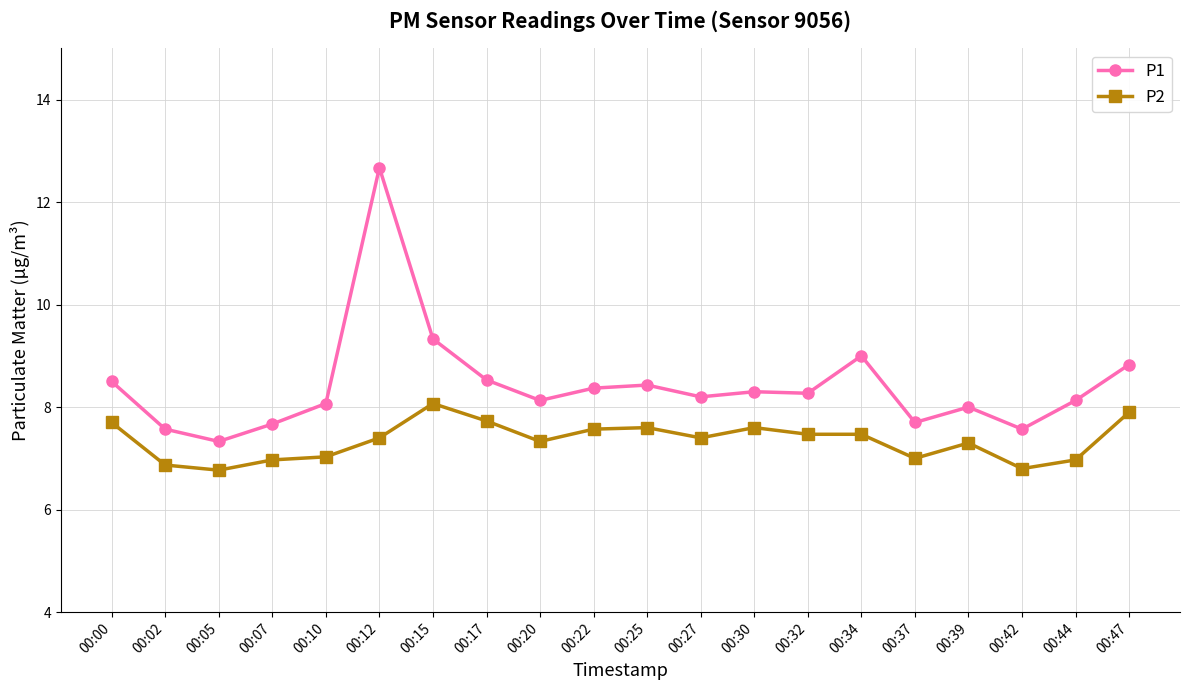

At which label does P2 reach its peak?

00:15